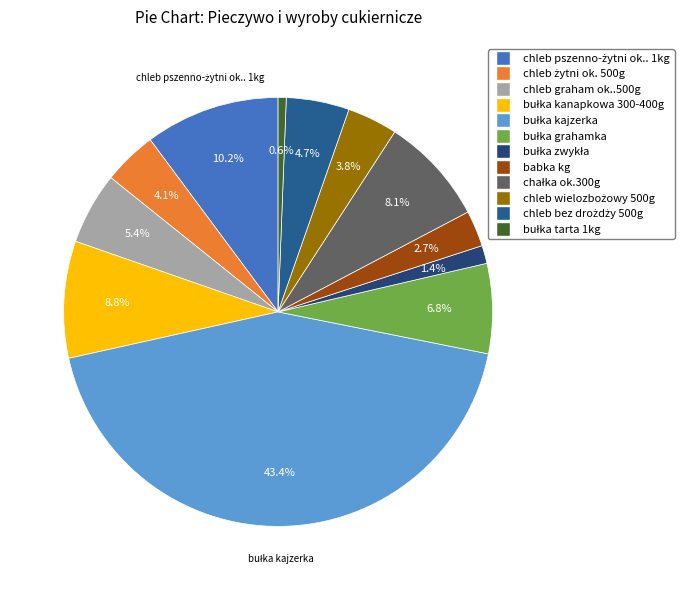

Count the number of slices in the pie.

12